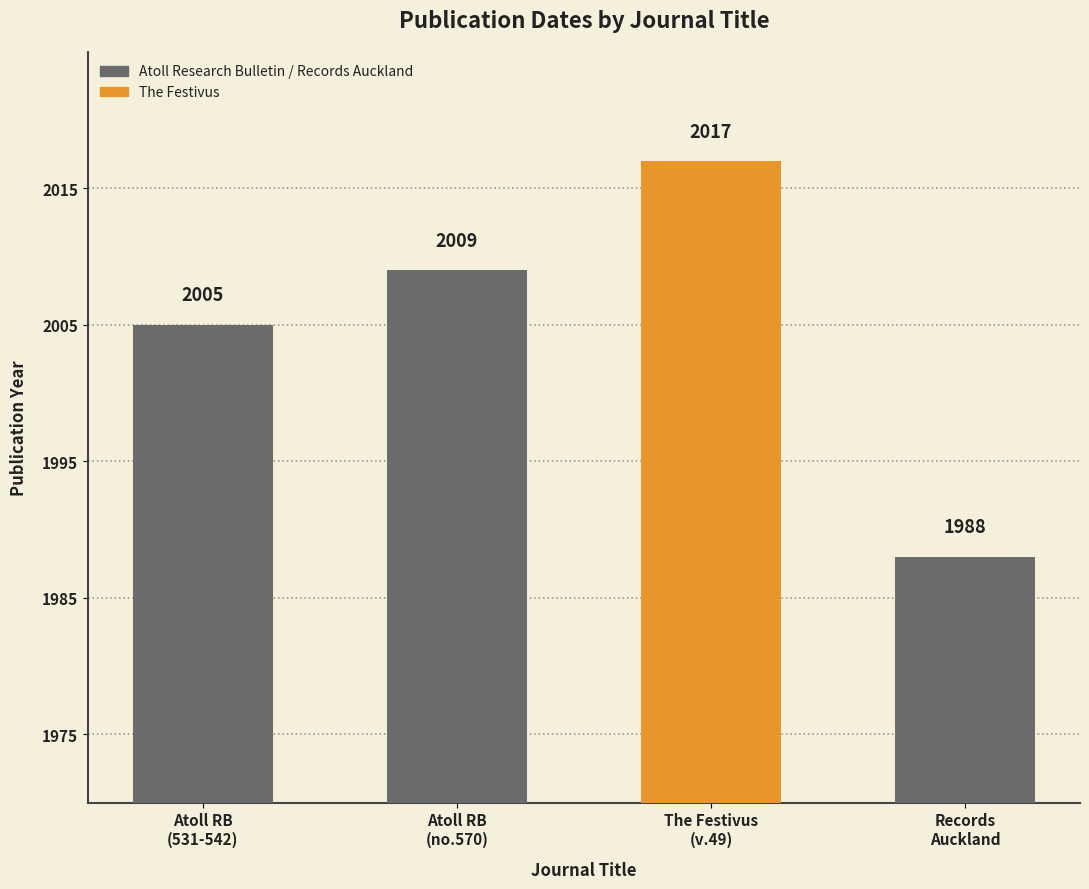

What is the change in value from Atoll research bulletin (no.531-542) to Atoll research bulletin (no.570)?

+4